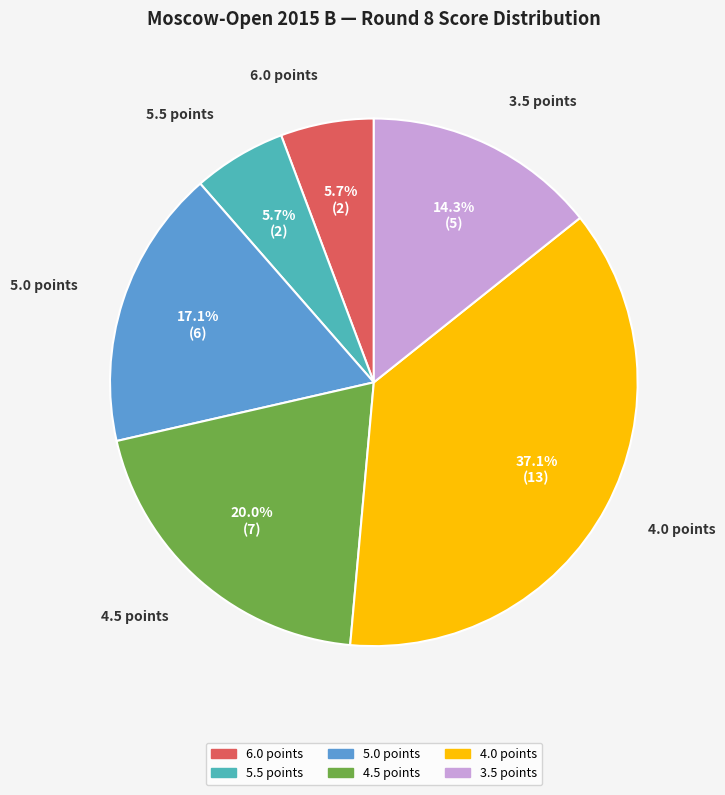

Approximately how many times larger is the value at 4.5 points compared to 6.0 points?

3.5